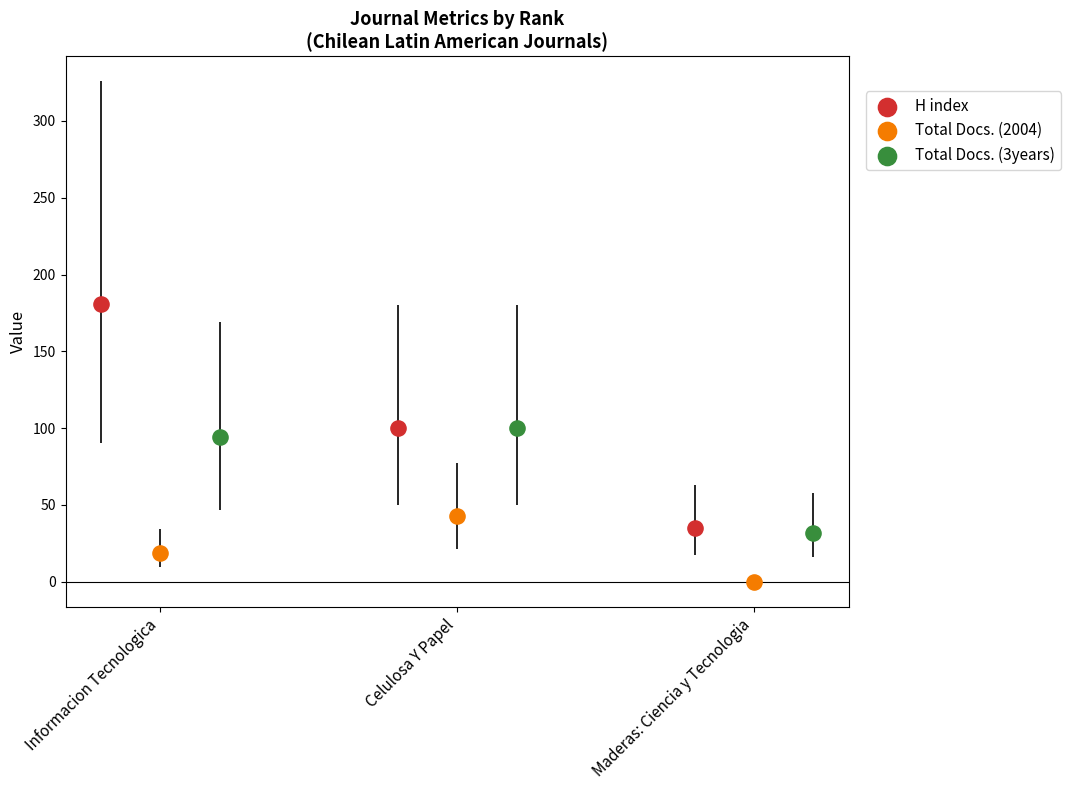

What are all the series names shown in the legend?

H index, Total Docs. (2004), Total Docs. (3years)